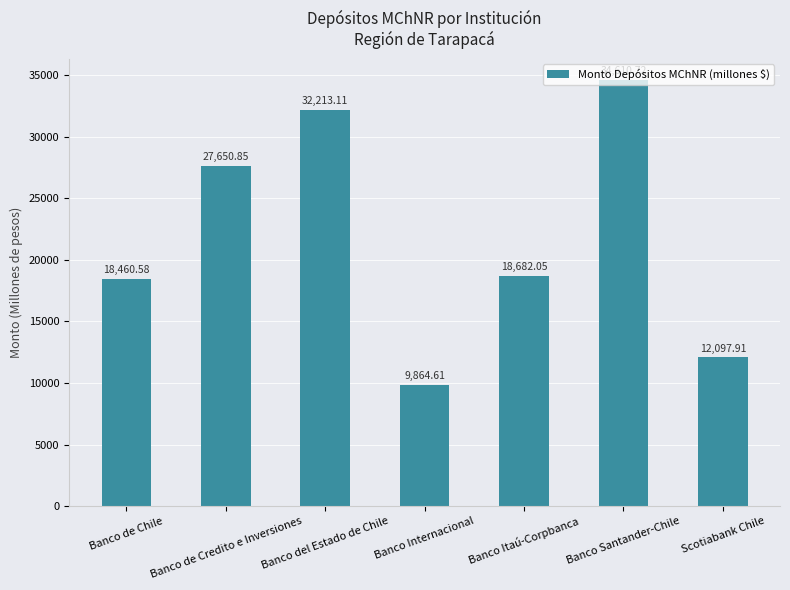

How many categories are shown in the chart?

7